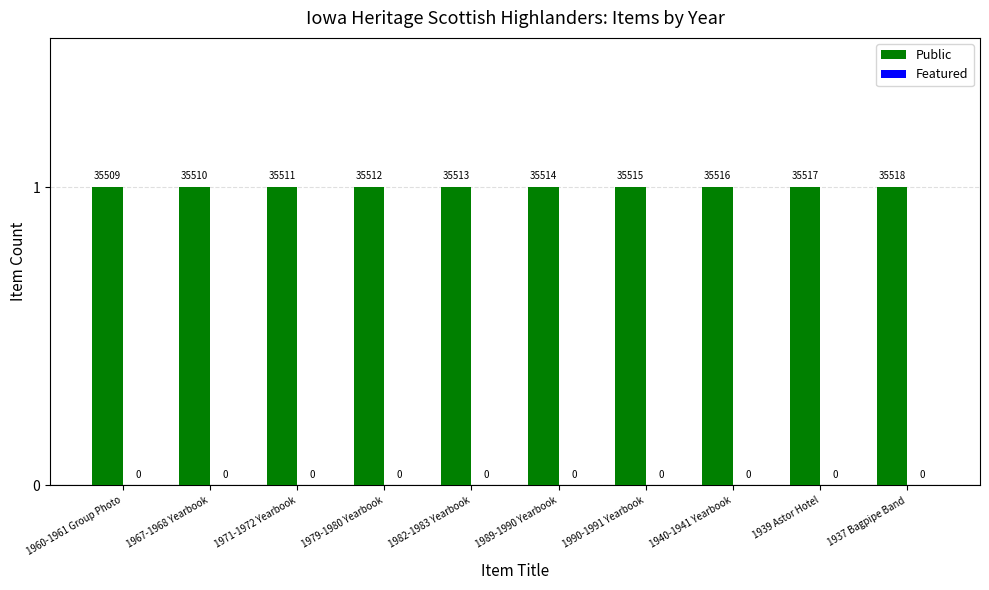

What is the value of the Public bar at the 10th from the left?

1